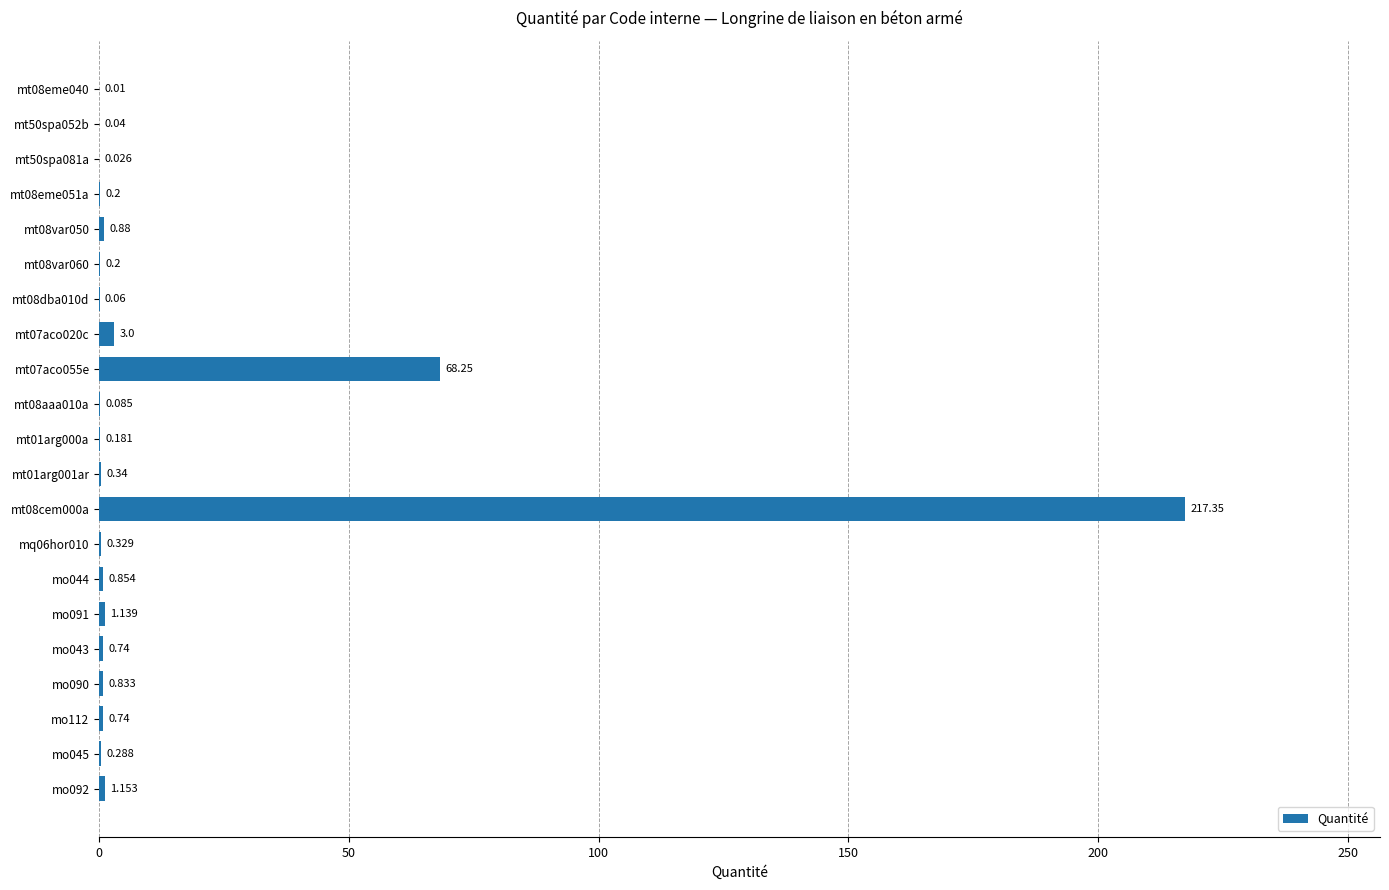

How many data points does each series have?

21